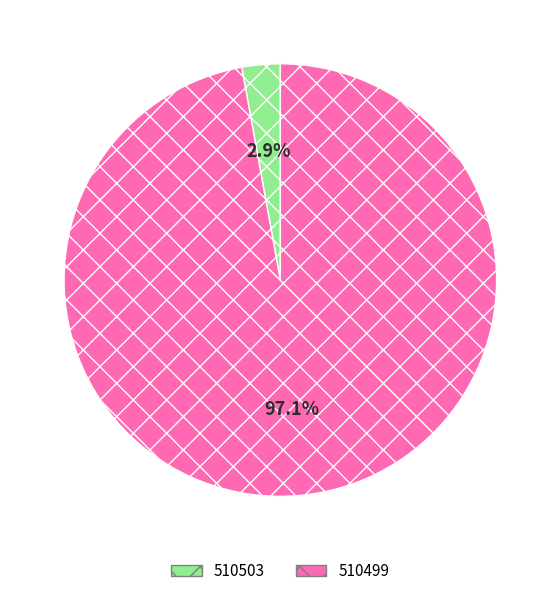

Count the number of slices in the pie.

2